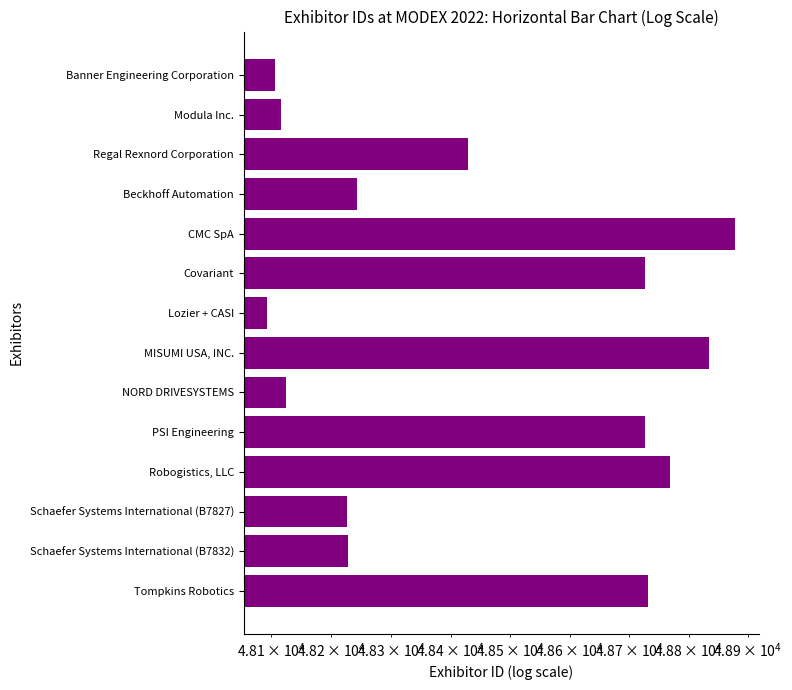

What is the difference between the values at PSI Engineering and NORD DRIVESYSTEMS?

602